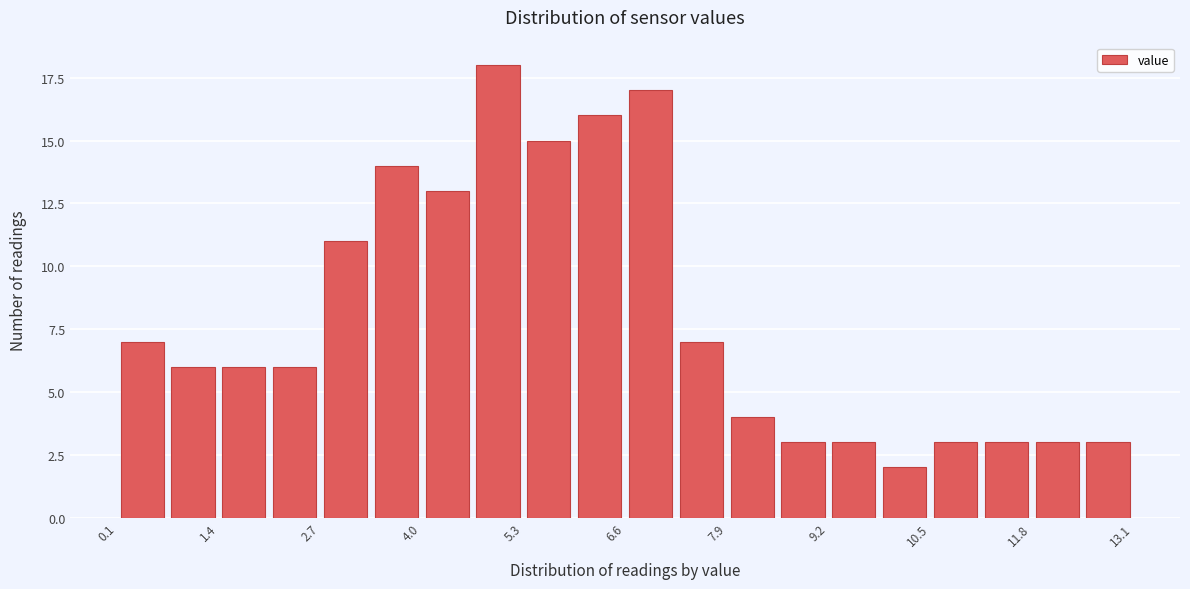

Read against the x-axis, roughly where is the centre of the tallest bar?

5.0